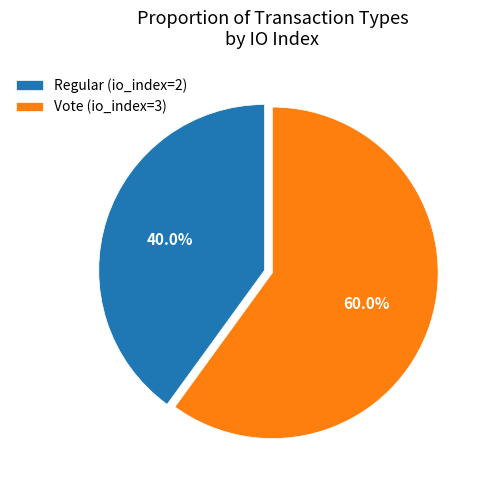

Approximately how many times larger is the value at Regular (io_index=2) compared to Vote (io_index=3)?

0.7